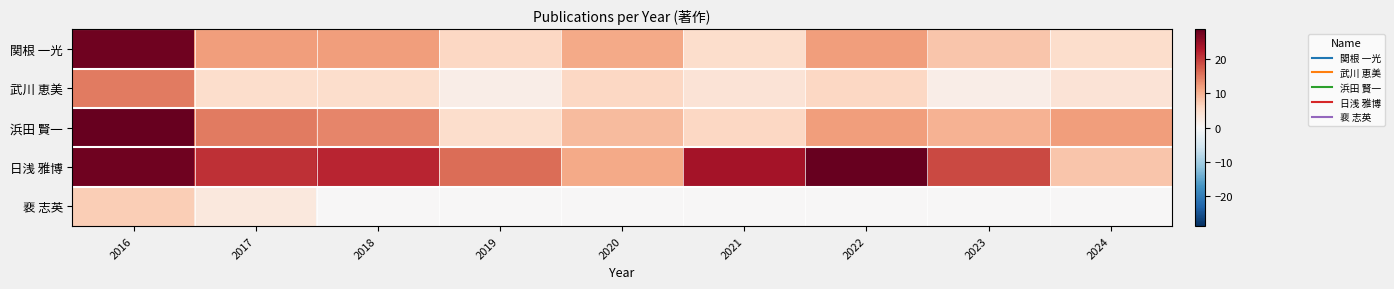

At which category does the chart reach its minimum across all series?

2018